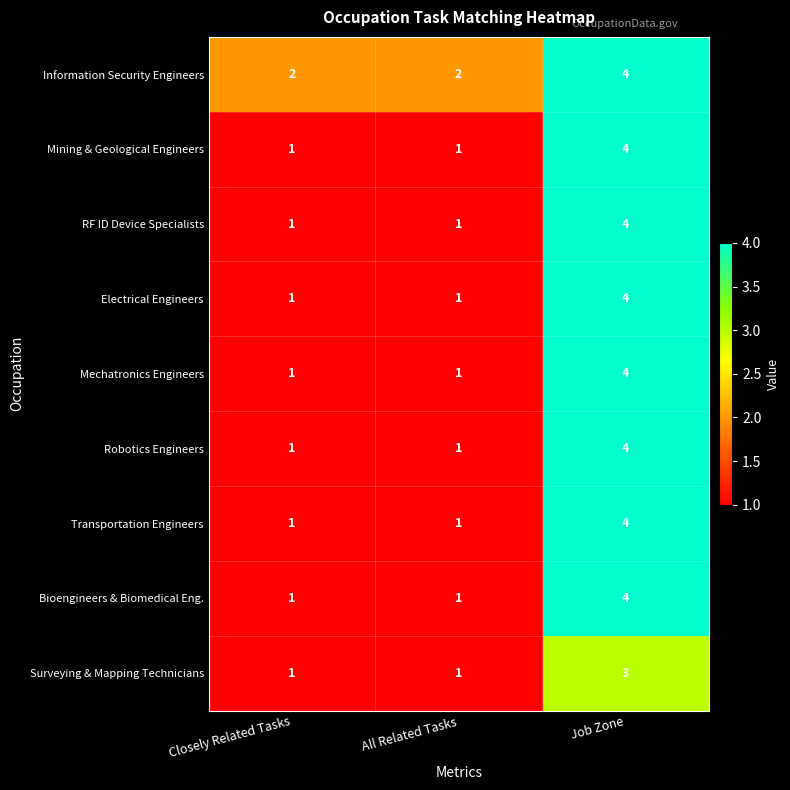

Which series has the largest total across all categories?

Information Security Engineers